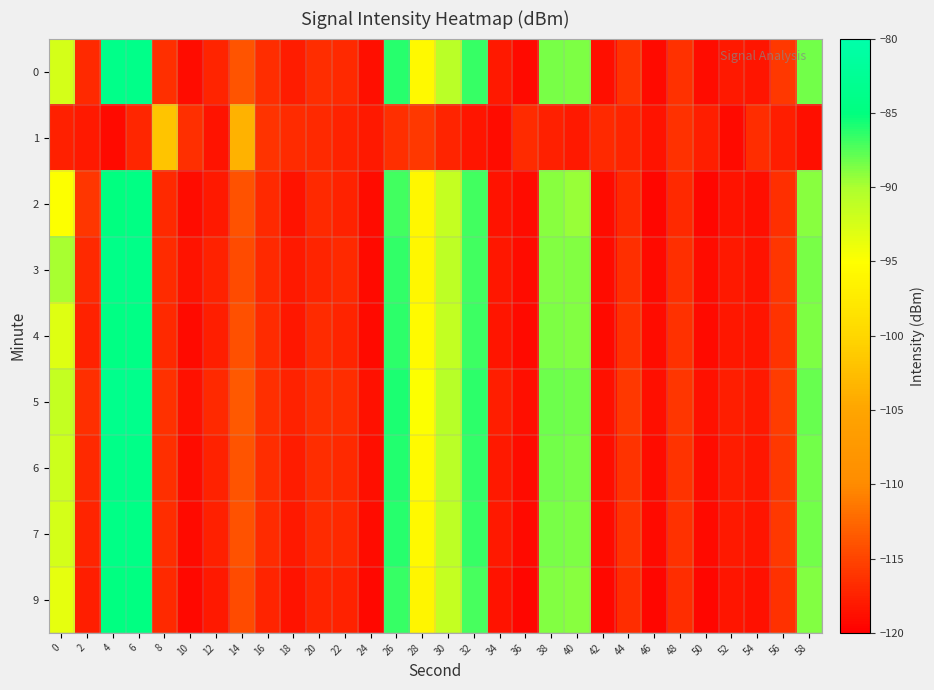

How many series are shown in this chart?

9